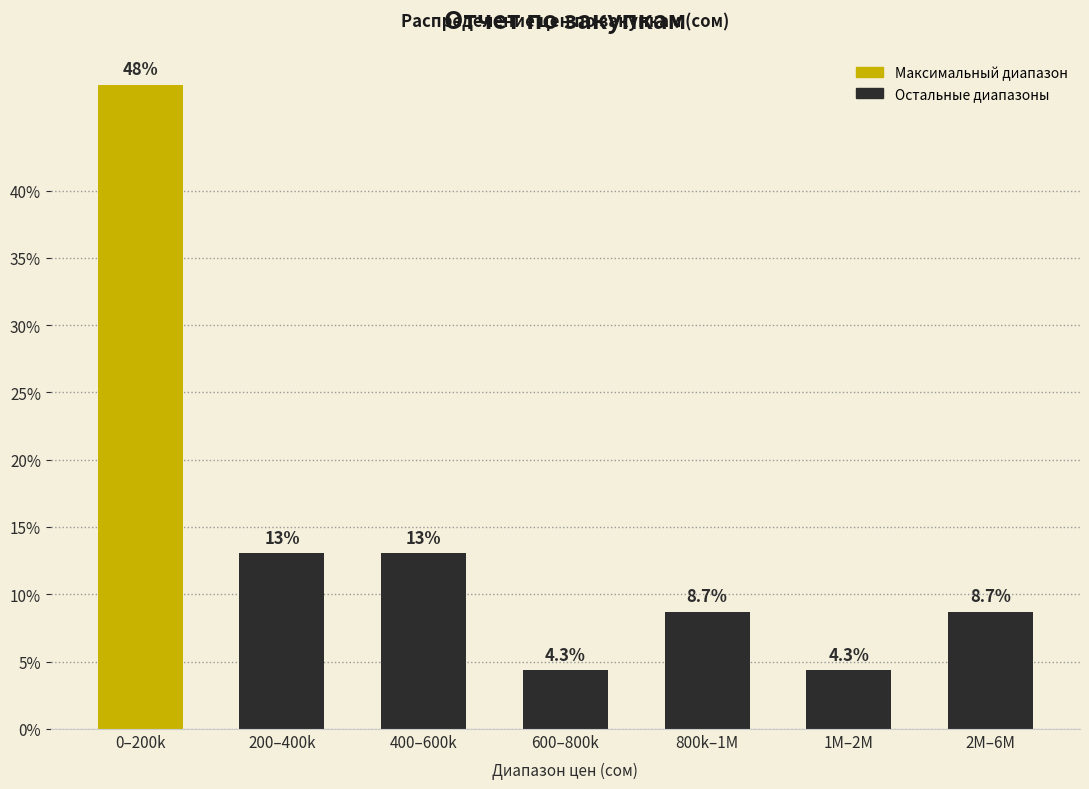

Reading right to left, what are all the values shown in this chart?

2M–6M=8.7	1M–2M=4.3	800k–1M=8.7	600–800k=4.3	400–600k=13.0	200–400k=13.0	0–200k=47.8